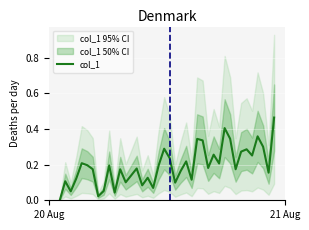

Is this an area chart (filled region under the line)?

No